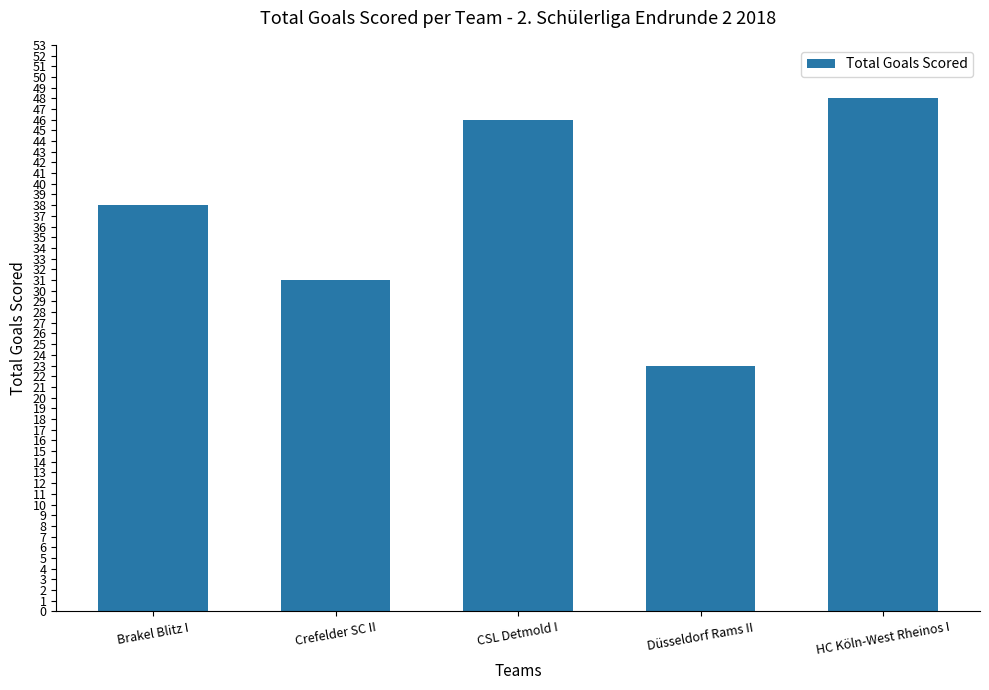

What is the difference between the values at Brakel Blitz I and Düsseldorf Rams II?

15